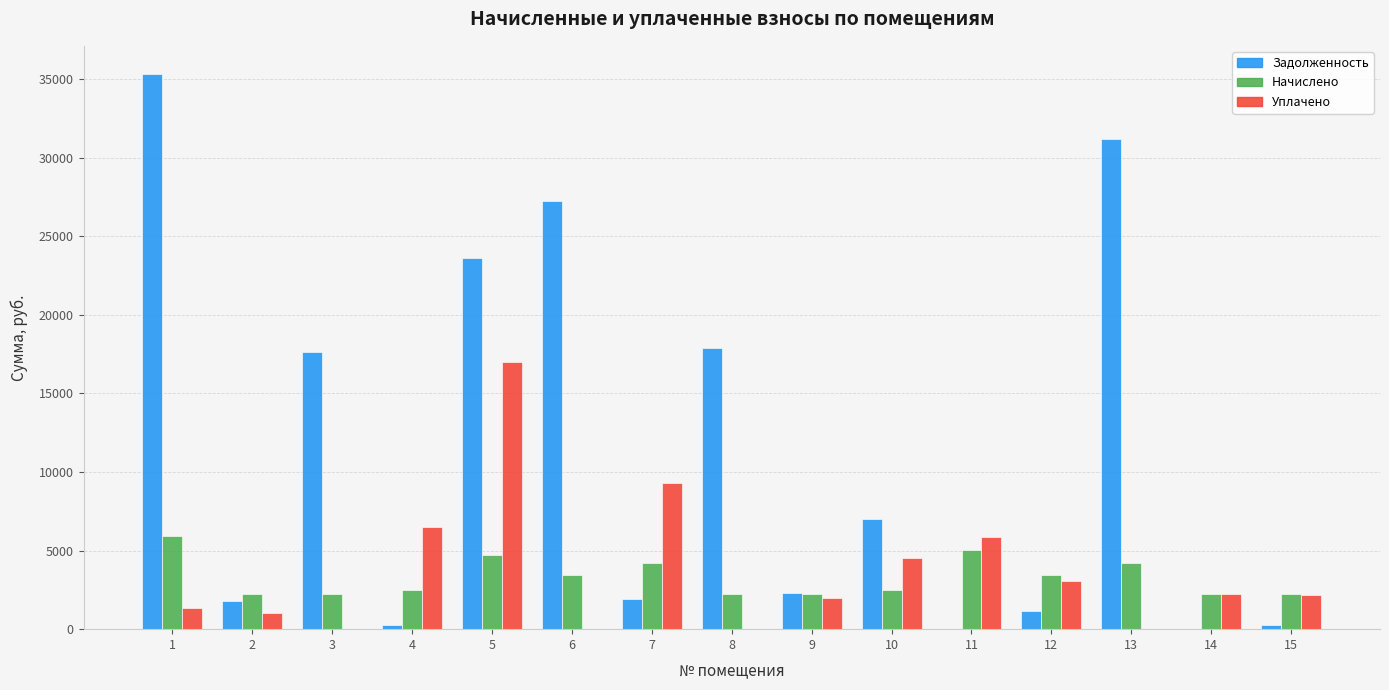

At which category is the sum across all series the highest?

5